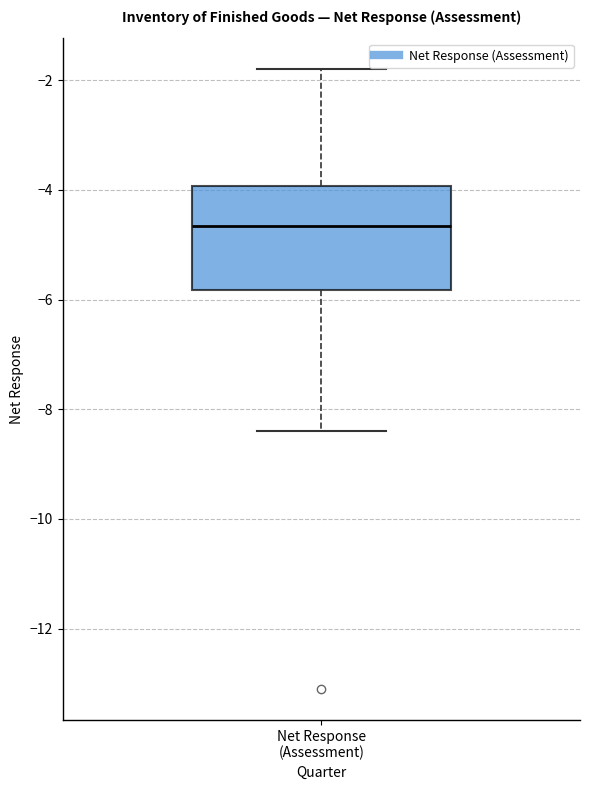

Read this box plot against the y-axis: the position of the median line, the range covered by the box, and the ends of both whiskers. The values are not printed on the chart, so give them approximately, as read against the axis.

median -4.6, box -5.8 to -4.0, whiskers -8.4 to -1.8